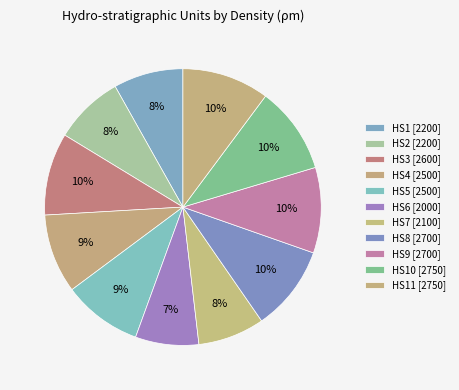

To the nearest percent, what is the difference between the largest and smallest slice percentages?

3%